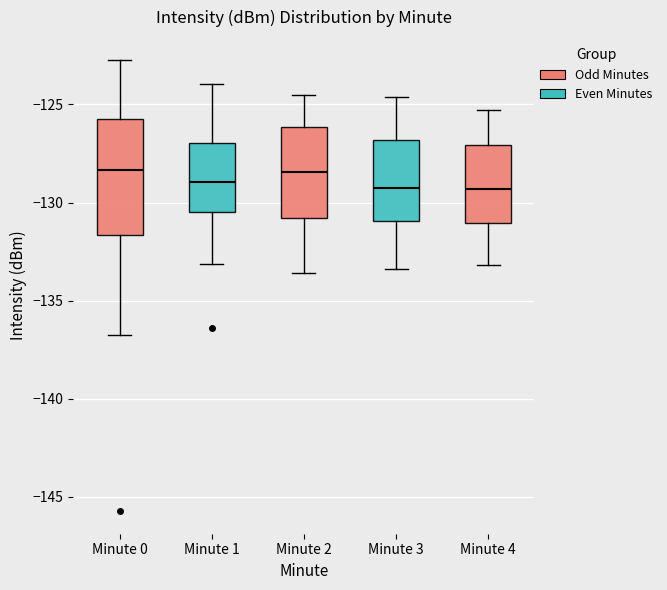

Reading left to right, read every box against the y-axis: the position of its median line, the range the box covers, and the ends of its whiskers. The values are not printed on the chart, so give them approximately, as read against the axis.

Minute 0: median -128.5, box -131.5 to -125.5, whiskers -136.5 to -122.5
Minute 1: median -129.0, box -130.5 to -127.0, whiskers -133.0 to -124.0
Minute 2: median -128.5, box -131.0 to -126.0, whiskers -133.5 to -124.5
Minute 3: median -129.0, box -131.0 to -127.0, whiskers -133.5 to -124.5
Minute 4: median -129.5, box -131.0 to -127.0, whiskers -133.0 to -125.5